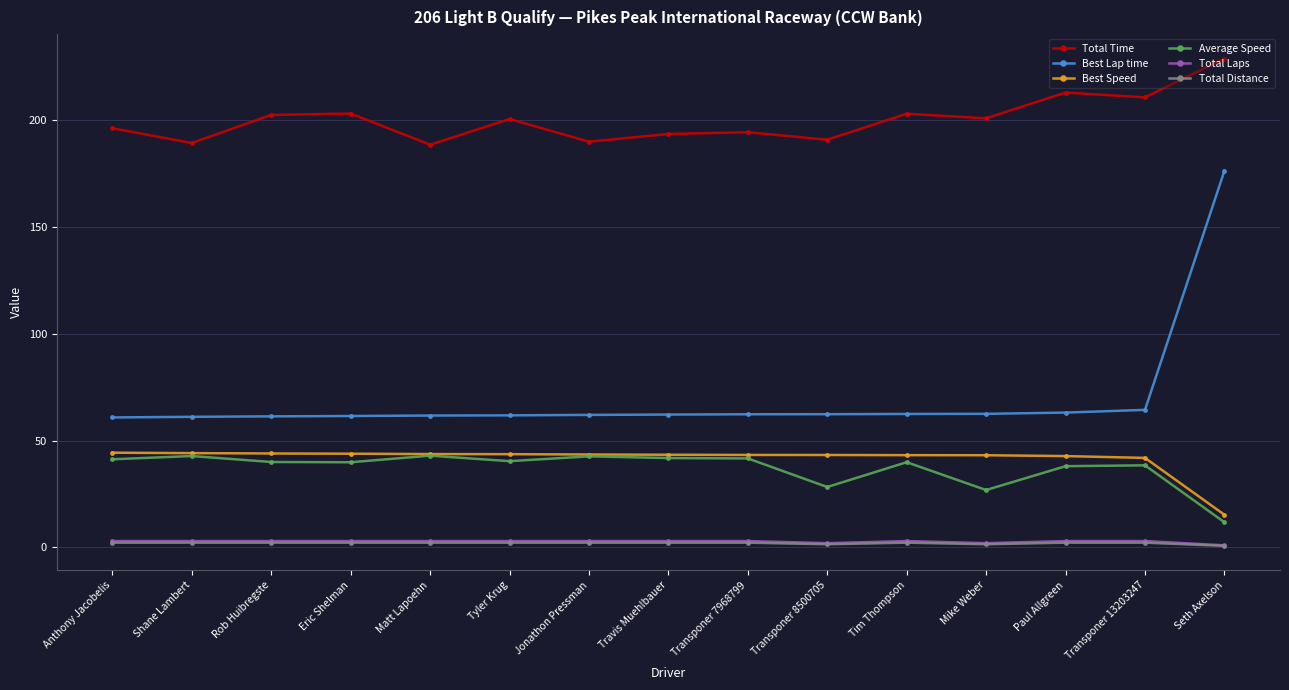

At which label does Total Time first exceed 200?

Rob Huibregste